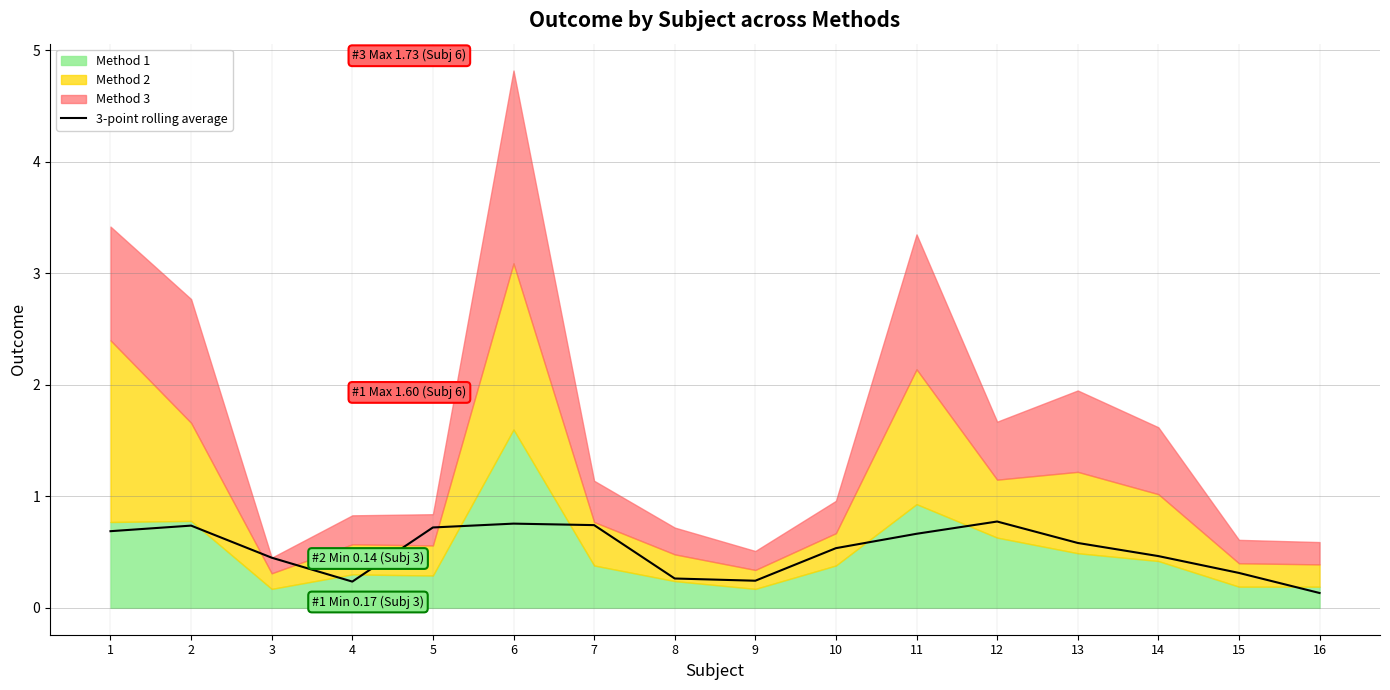

What is the value of the 8th point from the left?

0.3